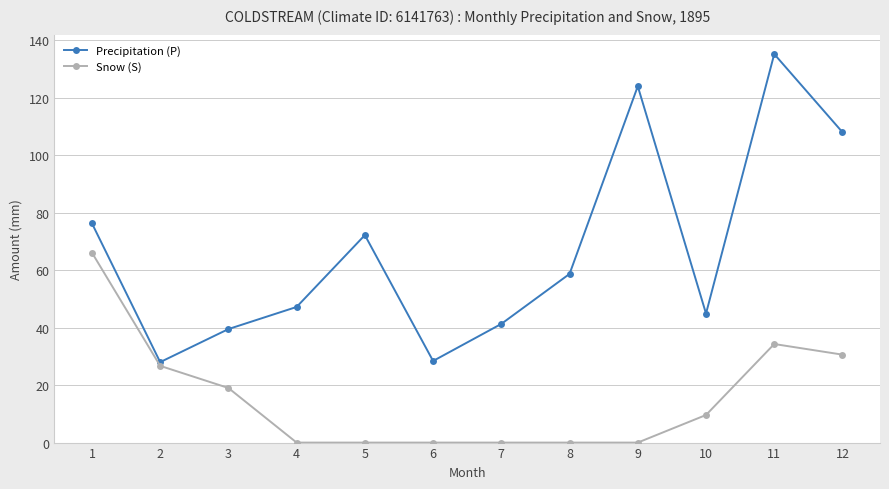

What is the highest value of the Snow (S) series?

66.1